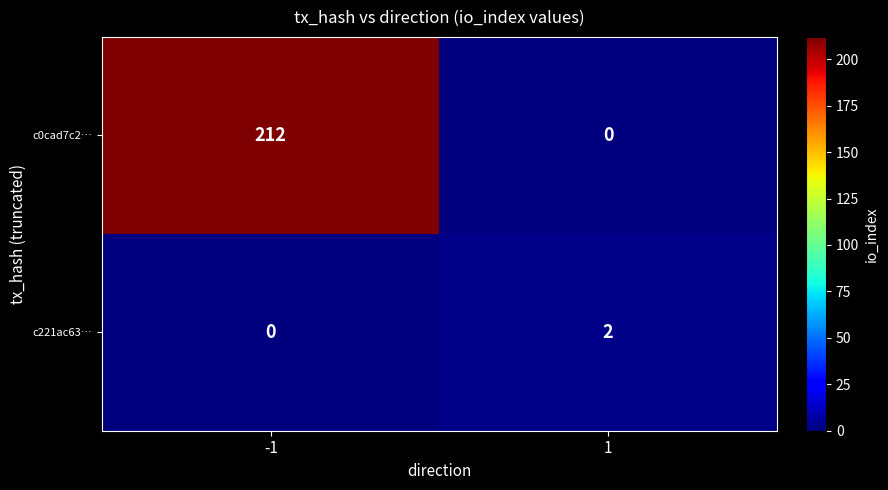

What is the difference between the c0cad7c2… values at 1 and -1?

212